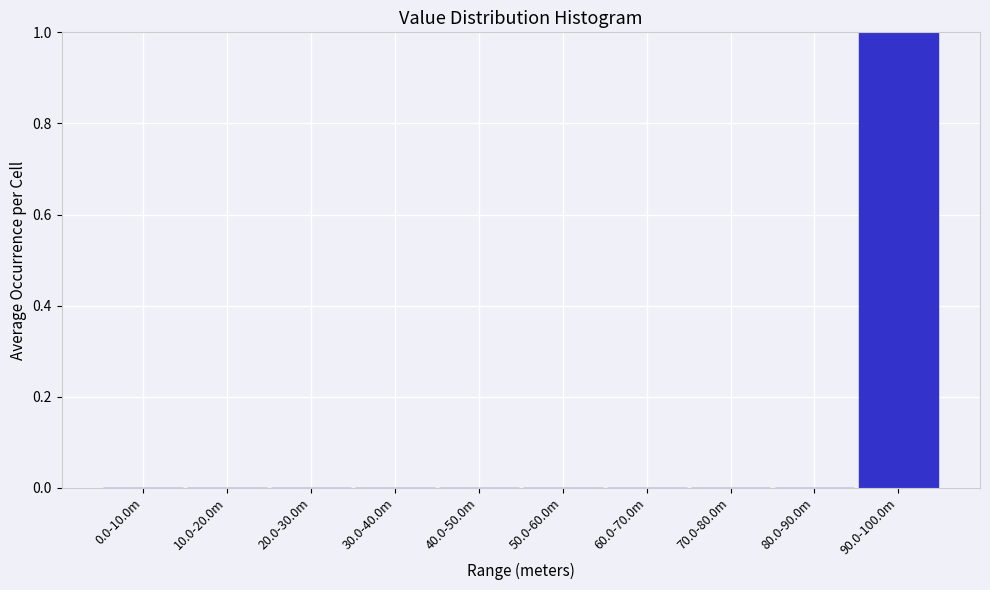

Reading left to right, extract all data points from this chart.

0.0-10.0m=0	10.0-20.0m=0	20.0-30.0m=0	30.0-40.0m=0	40.0-50.0m=0	50.0-60.0m=0	60.0-70.0m=0	70.0-80.0m=0	80.0-90.0m=0	90.0-100.0m=1